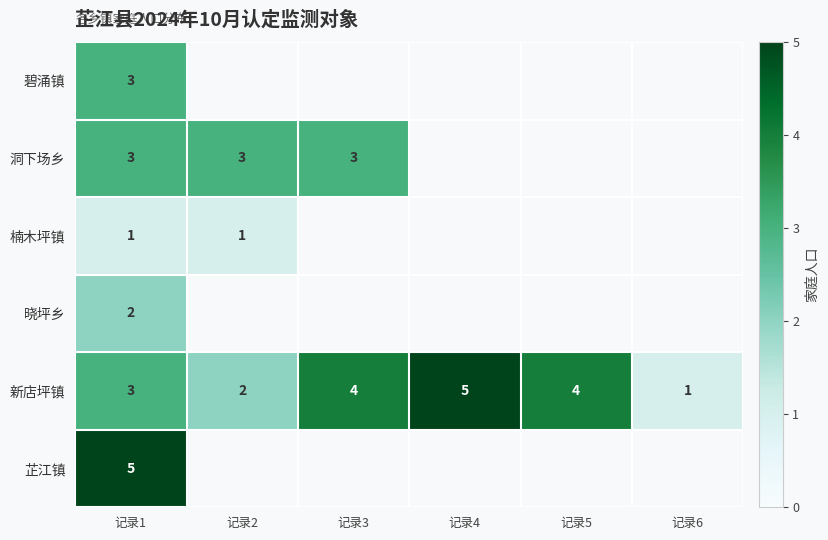

What is the approximate value of 新店坪镇 at 记录4?

5